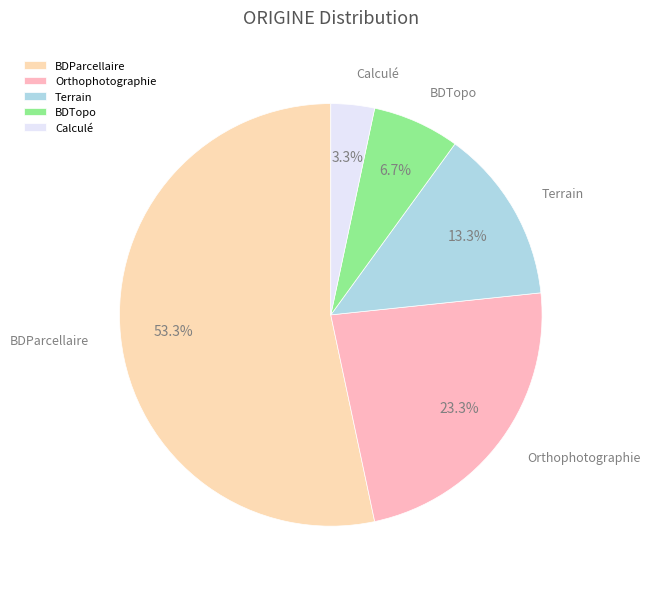

To the nearest percent, what is the difference between the BDParcellaire and Orthophotographie slice percentages?

30%